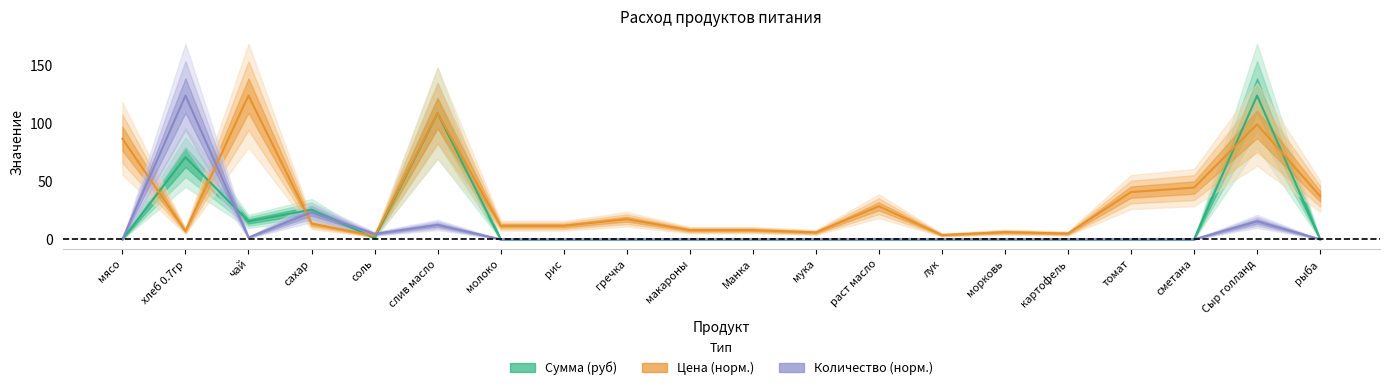

What is the sum of all Сумма (руб) values?

345.9